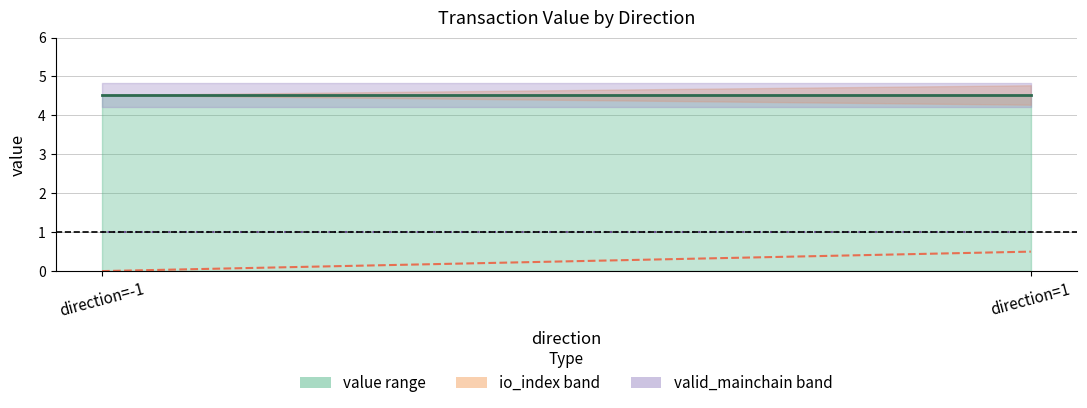

Which series has the largest total across all categories?

value (mid)